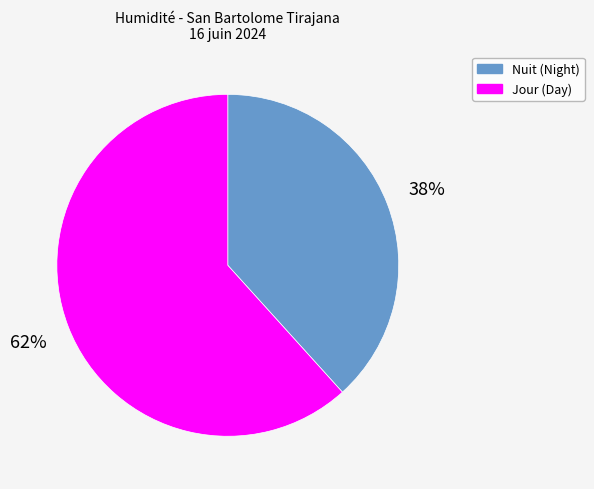

What is the ratio of the value at Nuit (Night) to the value at Jour (Day)?

0.6